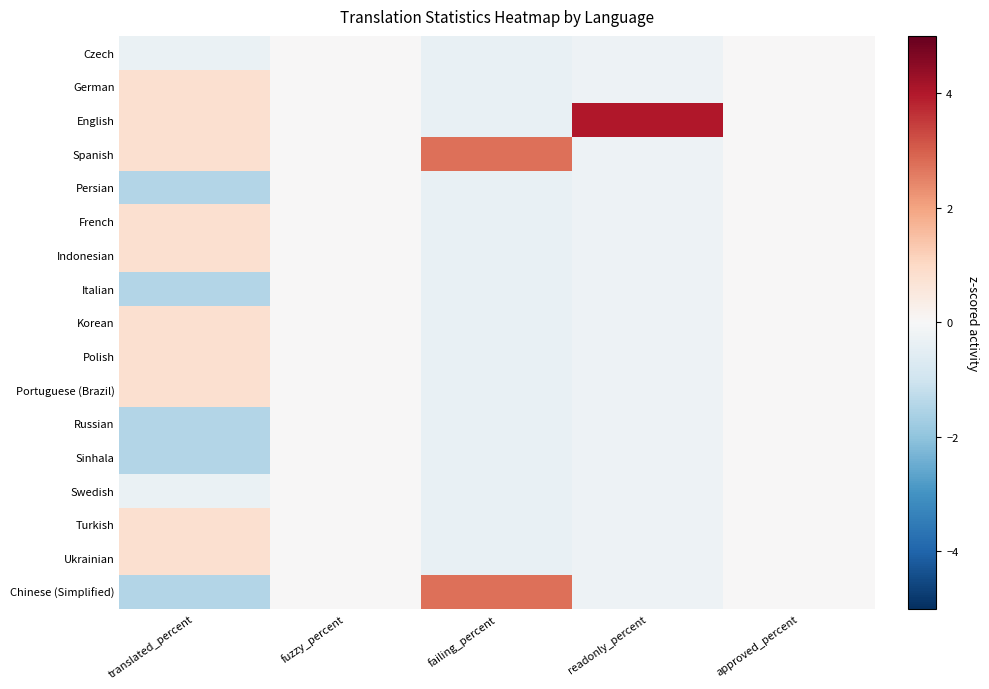

How many series are shown in this chart?

17